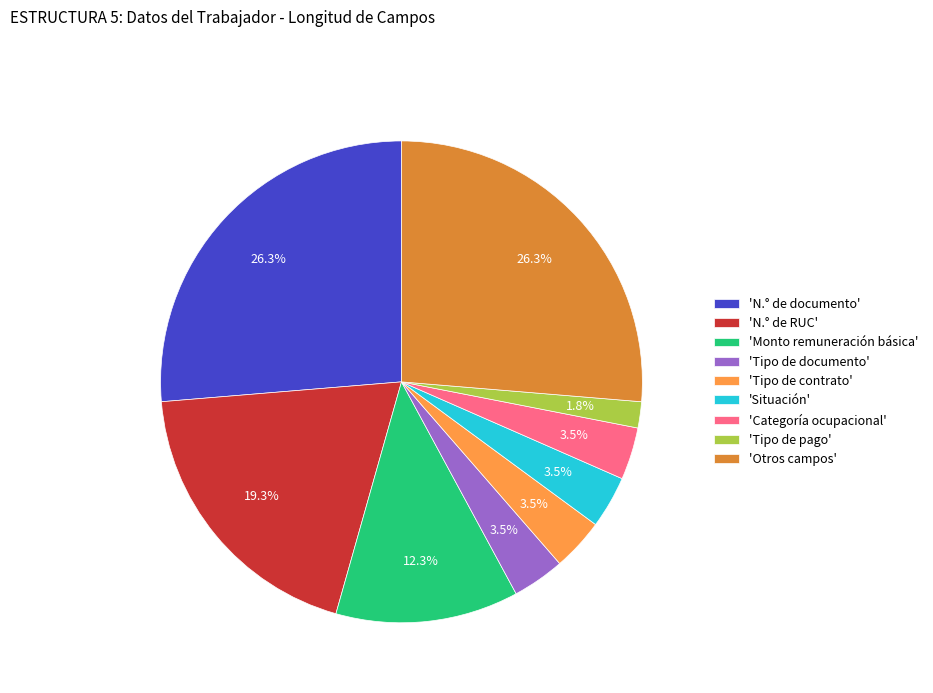

Is there any slice that represents more than half of the pie?

No